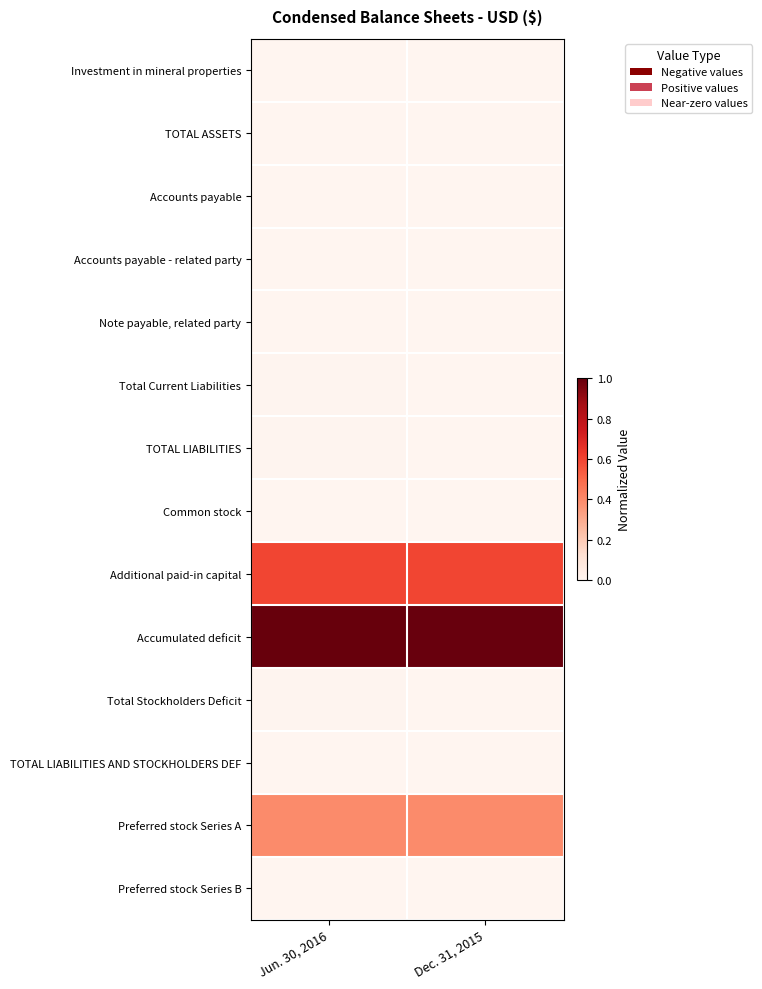

At Jun. 30, 2016, list the series in order from smallest to largest.

Preferred stock Series B, Common stock, Accounts payable, Investment in mineral properties, TOTAL ASSETS, TOTAL LIABILITIES AND STOCKHOLDERS DEF, Accounts payable - related party, Note payable, related party, Total Stockholders Deficit, Total Current Liabilities, TOTAL LIABILITIES, Preferred stock Series A, Additional paid-in capital, Accumulated deficit